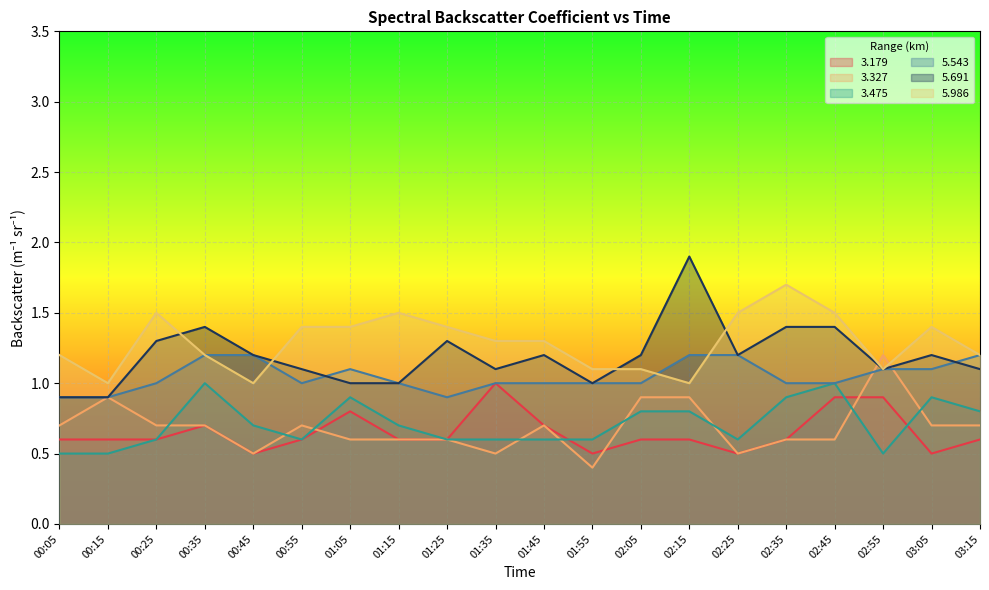

What is the difference between the maximum and minimum values in the 5.691 series?

1.0